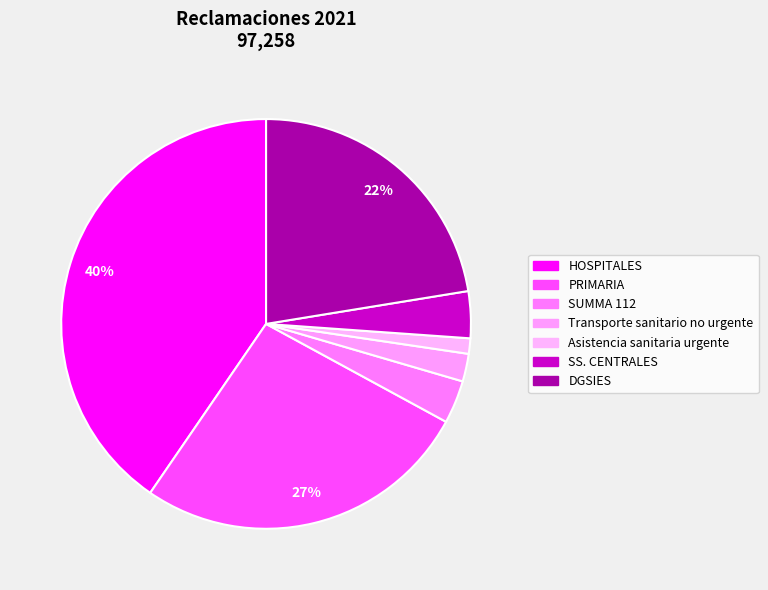

Rank the categories by value from highest to lowest.

HOSPITALES, PRIMARIA, DGSIES, SS. CENTRALES, SUMMA 112, Transporte sanitario no urgente, Asistencia sanitaria urgente